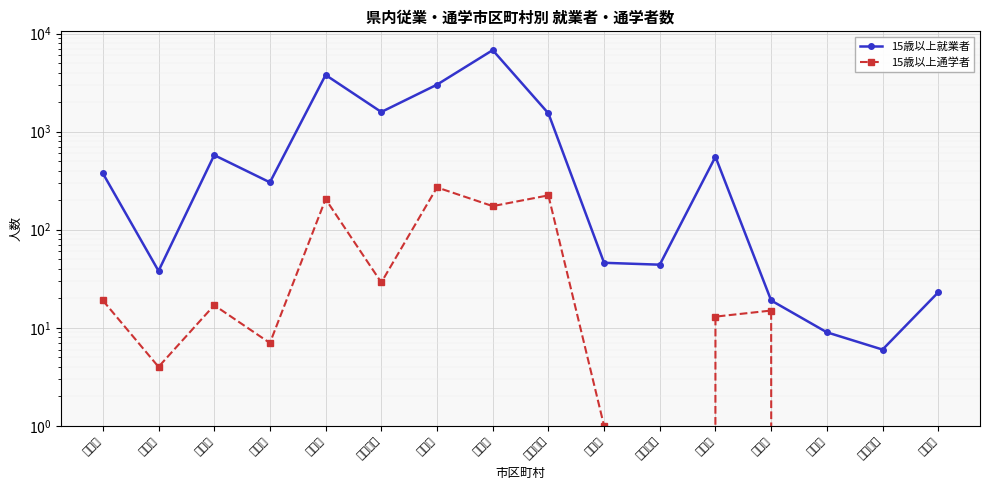

What is the spread (max minus min) of values at 大野市?

559